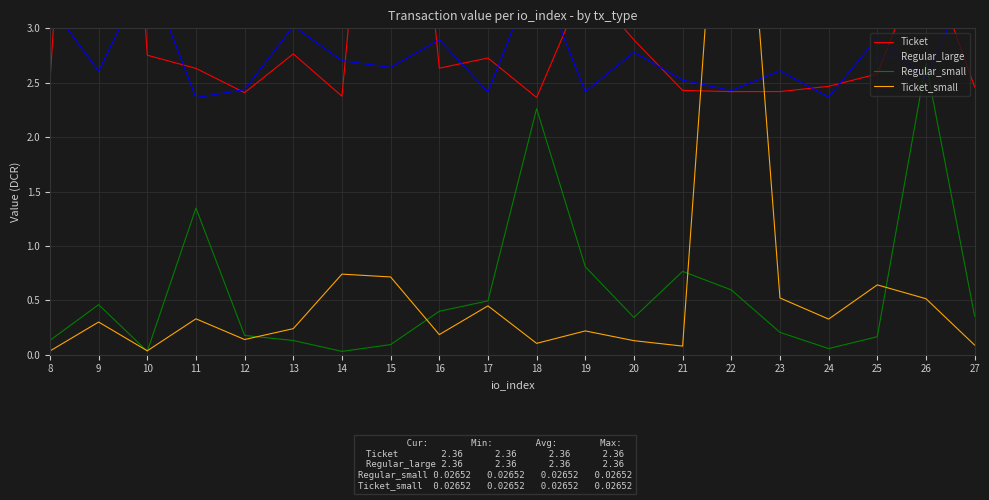

At which category is the sum across all series the highest?

9